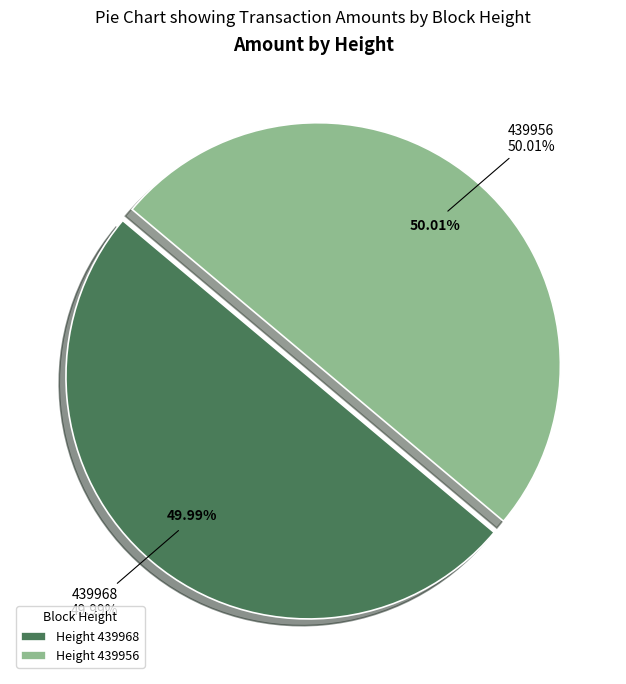

What percentage is the 439968 slice, to the nearest percent?

50%